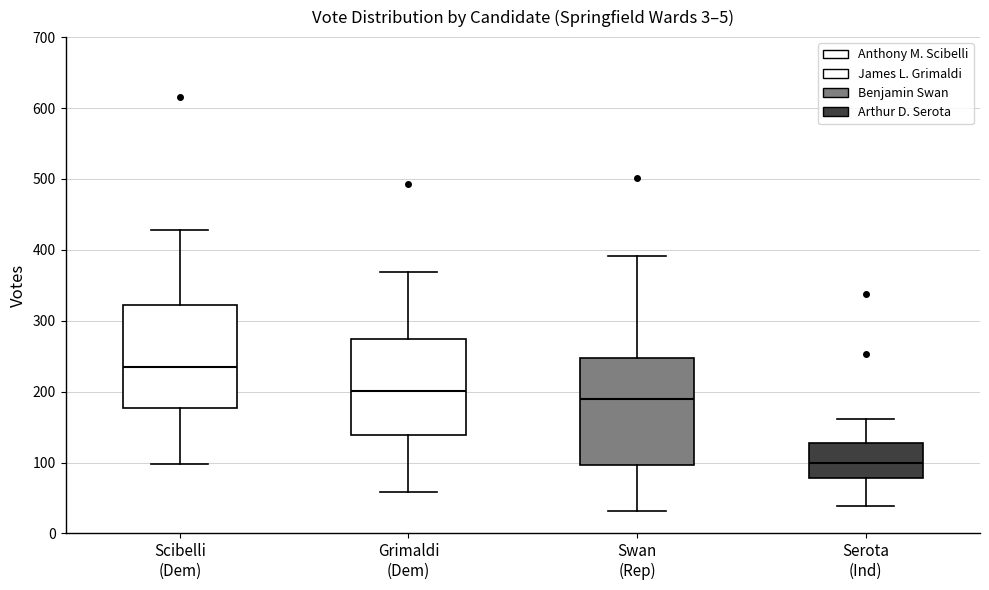

Reading left to right, read every box against the y-axis: the position of its median line, the range the box covers, and the ends of its whiskers. The values are not printed on the chart, so give them approximately, as read against the axis.

Scibelli (Dem): median 240, box 180 to 320, whiskers 100 to 430
Grimaldi (Dem): median 200, box 140 to 270, whiskers 60 to 370
Swan (Rep): median 190, box 100 to 250, whiskers 30 to 390
Serota (Ind): median 100, box 80 to 130, whiskers 40 to 160